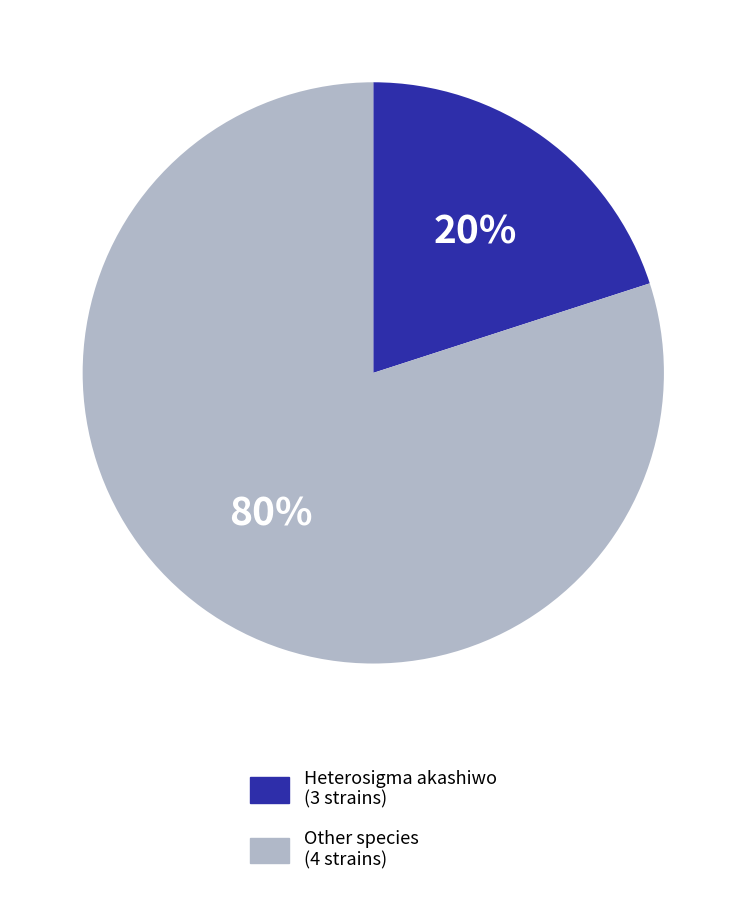

Which slice is the largest?

Other species (4 strains)